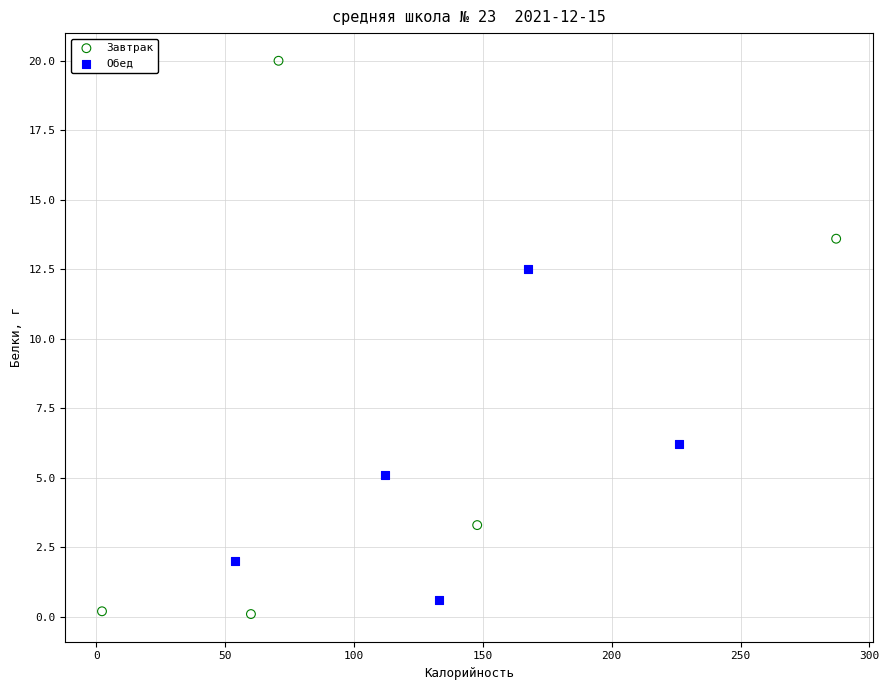

Which series contains the highest Y value?

Завтрак